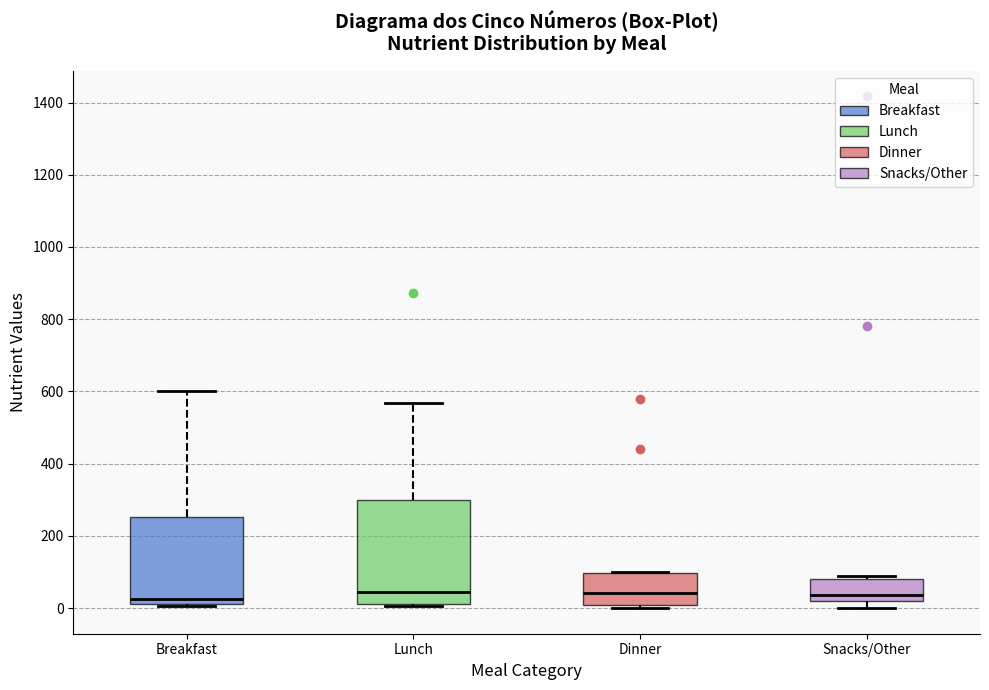

Comparing the boxes themselves (not the whiskers), which one is the tallest?

Lunch